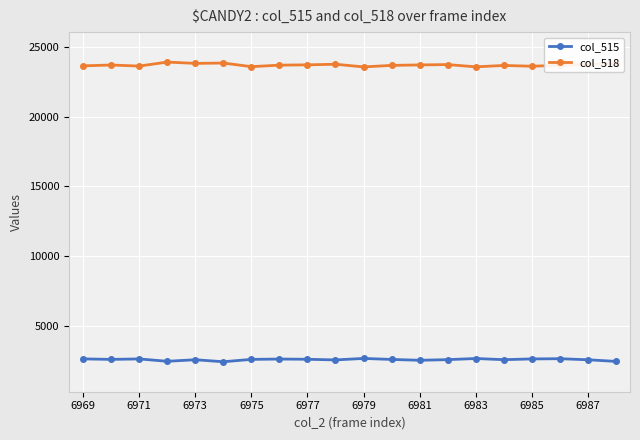

True or false: col_518 and col_515 cross at least once.

False